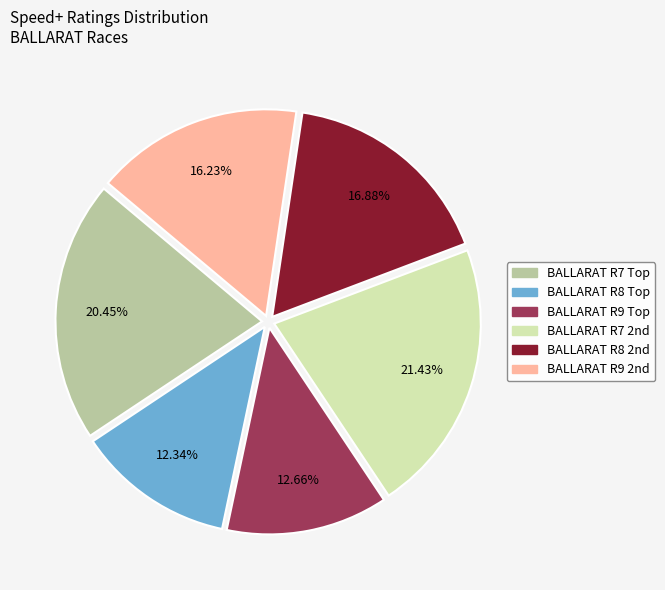

How many slices are in this pie chart?

6